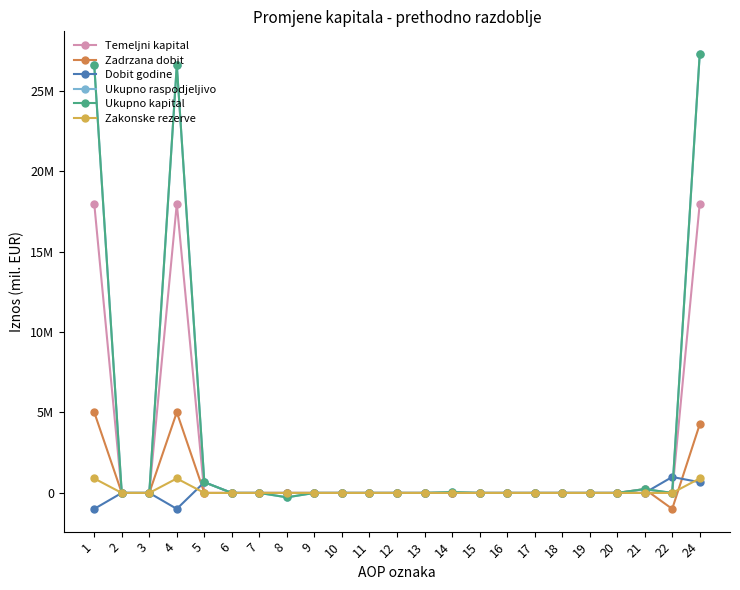

Rank the series at 14 from highest to lowest value.

Ukupno raspodjeljivo, Ukupno kapital, Temeljni kapital, Zadrzana dobit, Dobit godine, Zakonske rezerve